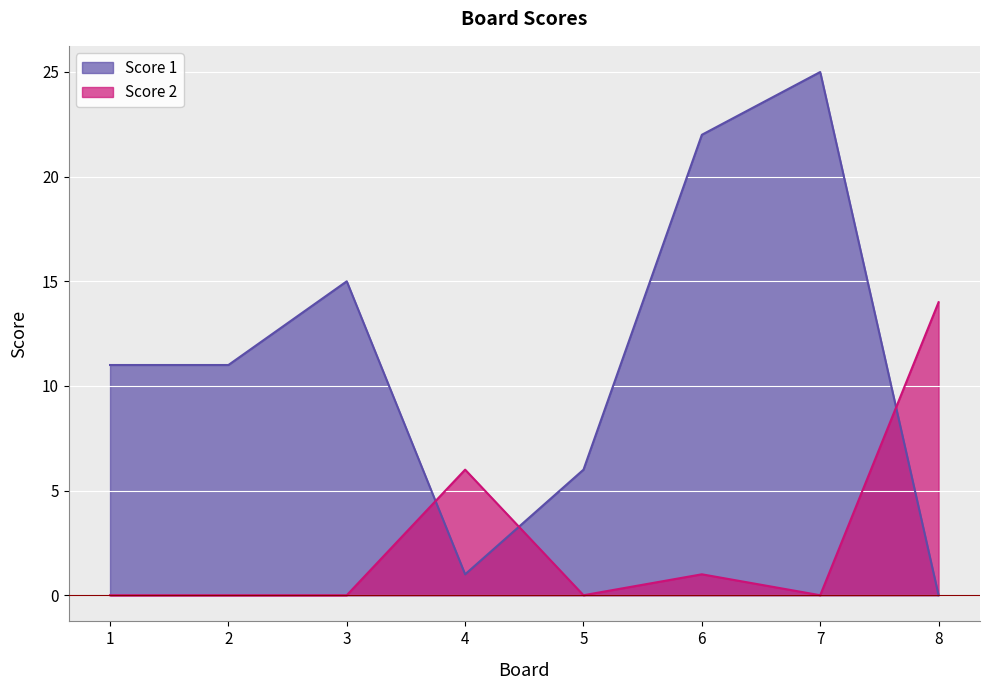

Count the Score 1 values in the range 6 to 22.

5